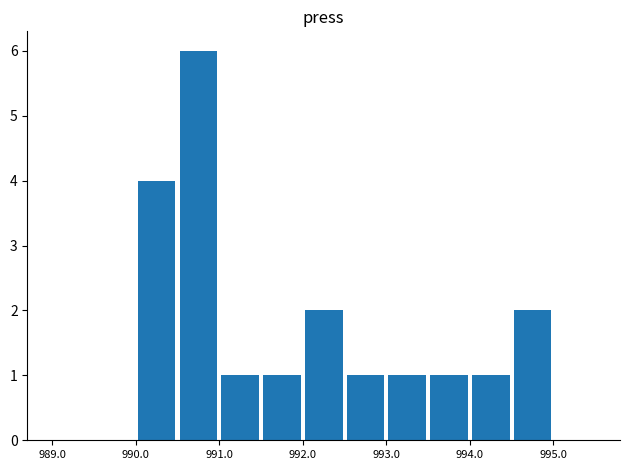

What is the maximum value shown in the chart?

6